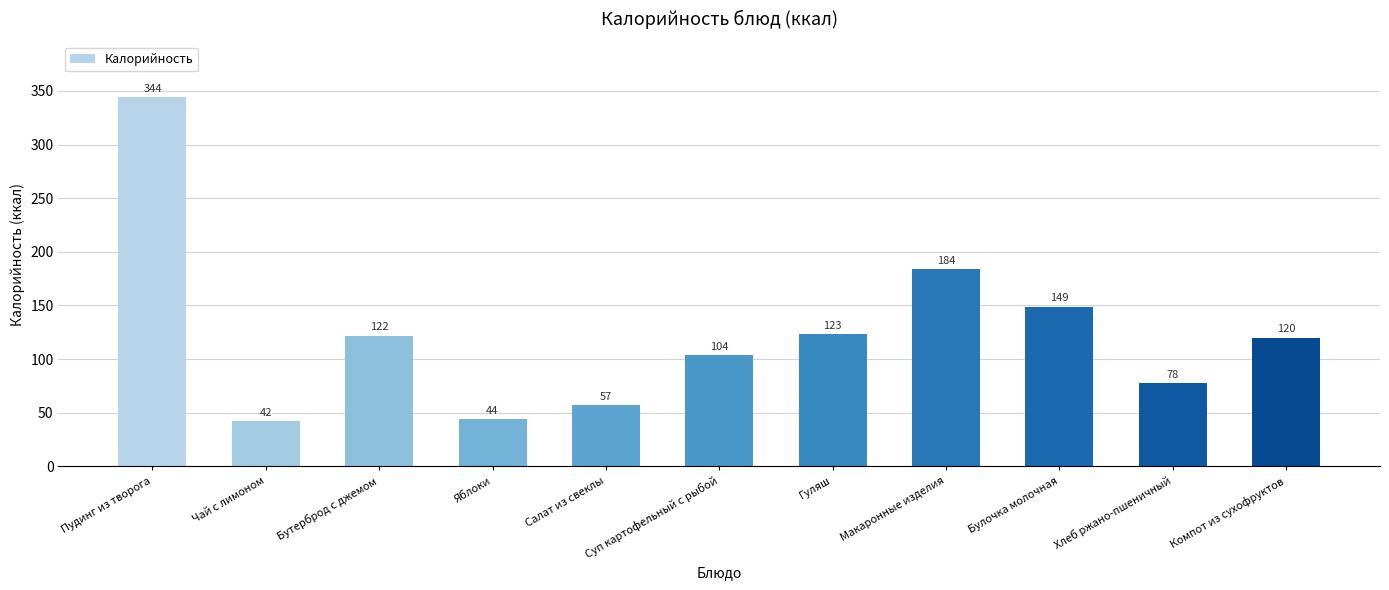

What is the ratio of the value at Компот из сухофруктов to the value at Бутерброд с джемом?

1.0